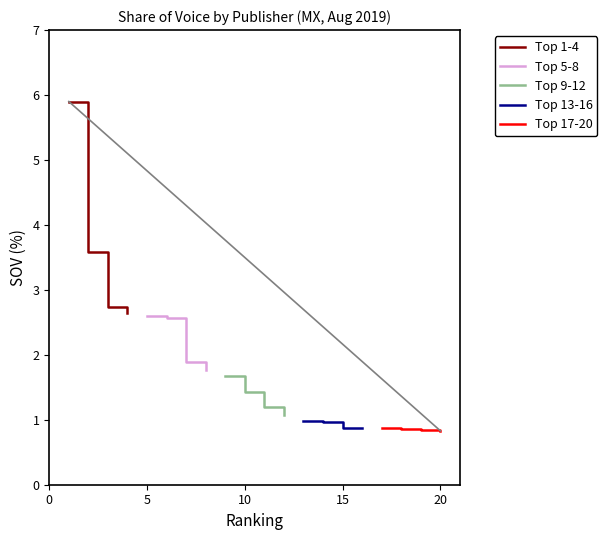

True or false: Top 13-16 has more than 1 interior local peaks.

False